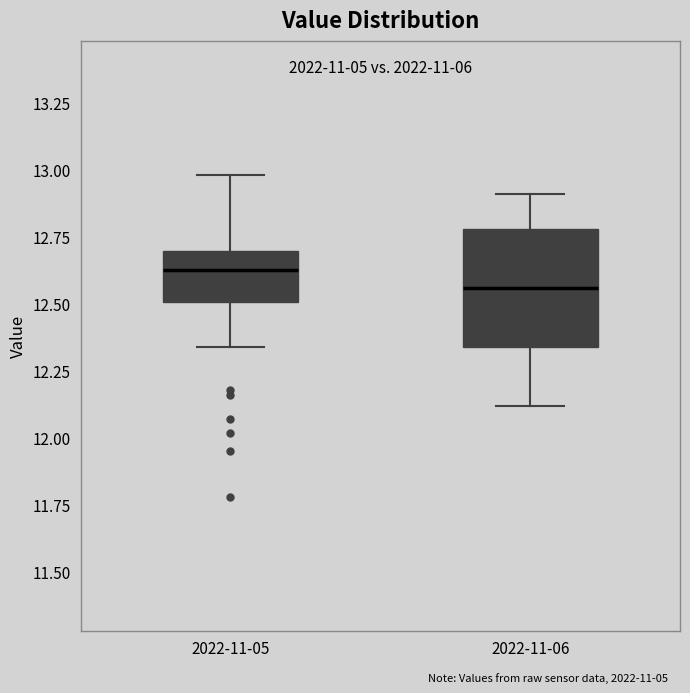

Which box has the highest median line?

2022-11-05